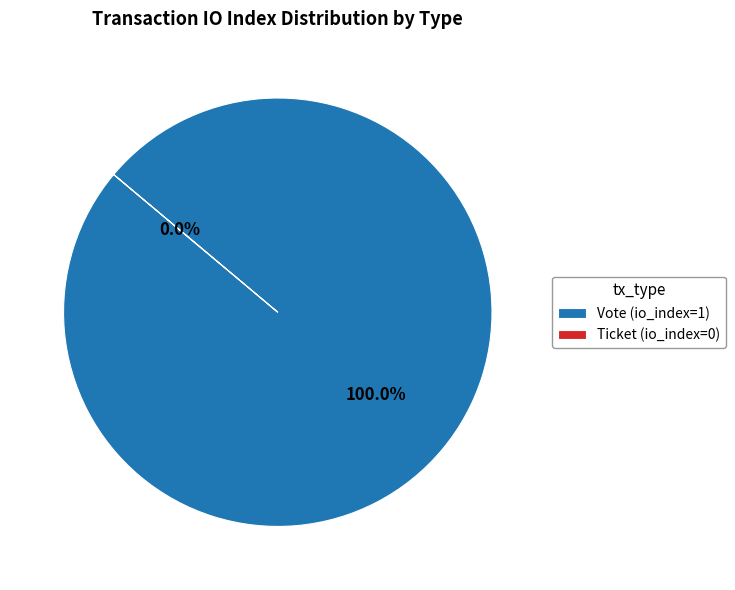

How many segments does this pie chart have?

2